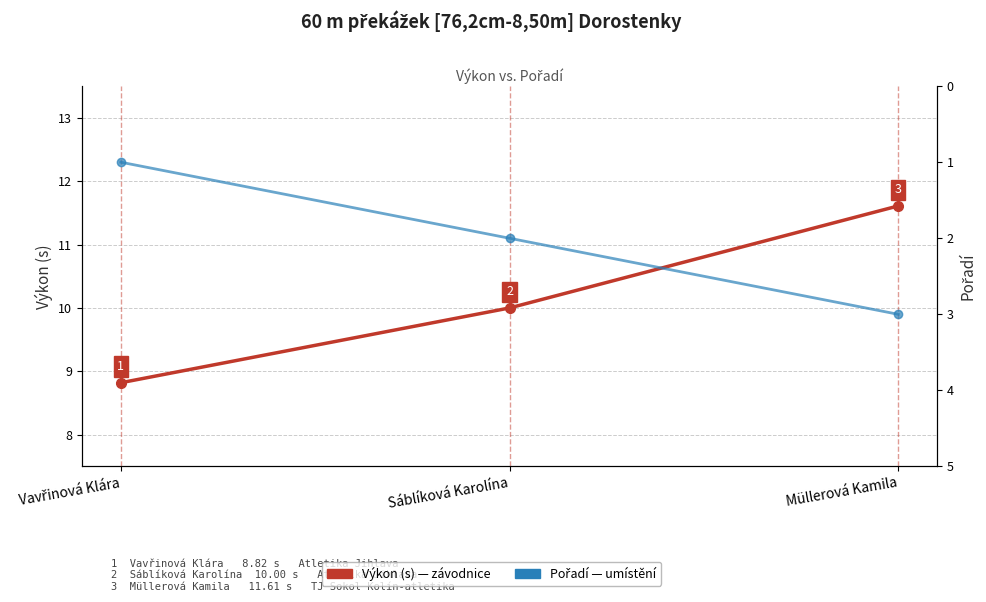

True or false: Pořadí has a value of 1.0 at Vavřinová Klára.

True